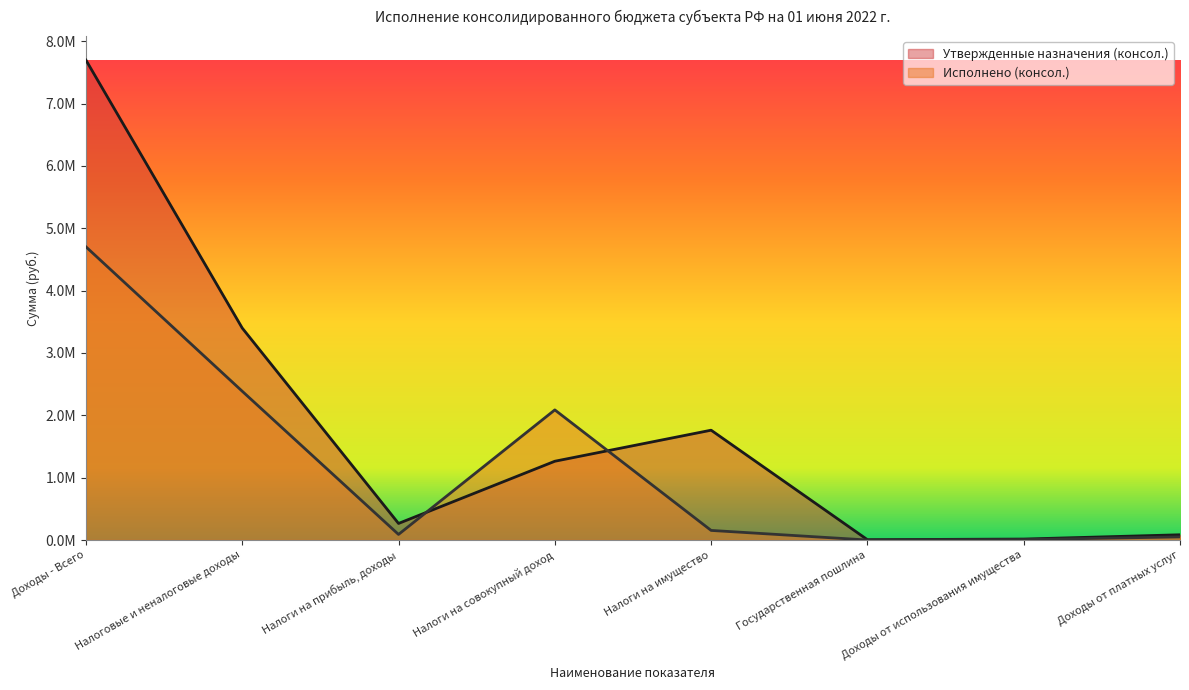

How many values in the Исполнено (консол.) series are below 153747?

4